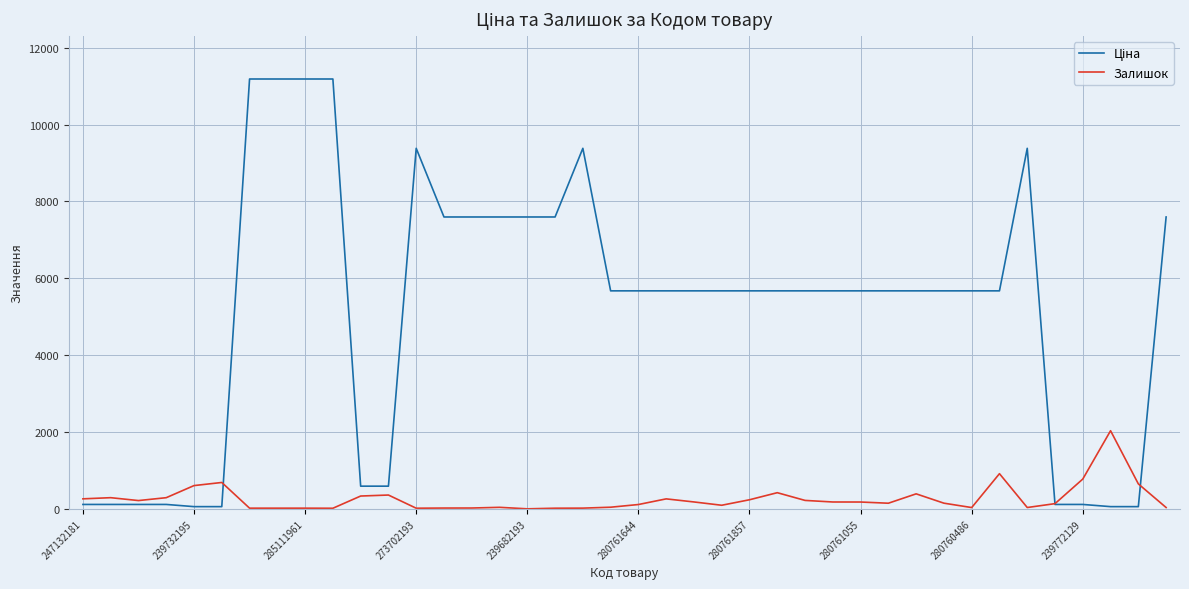

Is it true that Залишок equals 17.0 at 285111961?

True